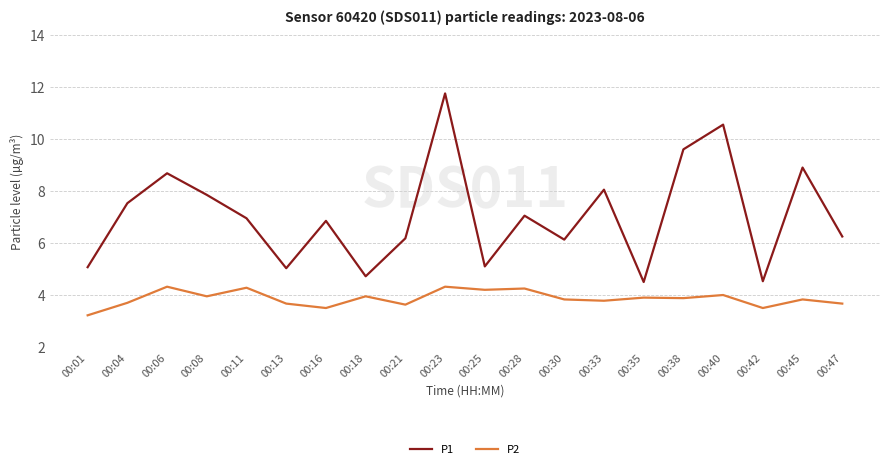

What is the difference between the highest and lowest values at 00:18?

0.8